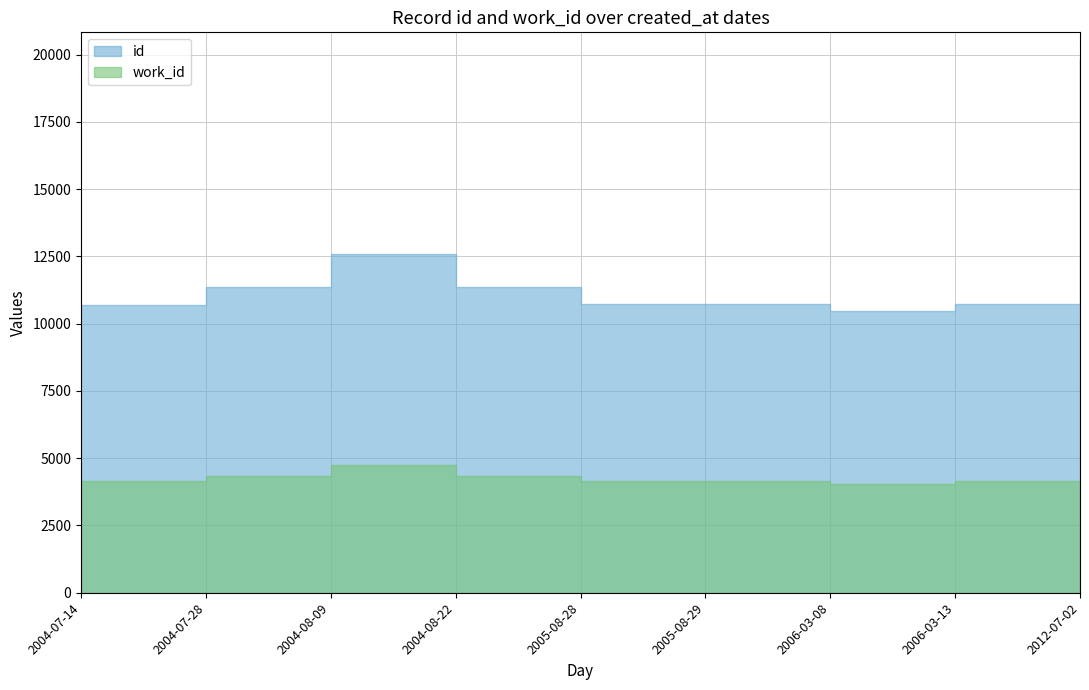

Is it true that work_id equals 4153 at 2005-08-28?

True